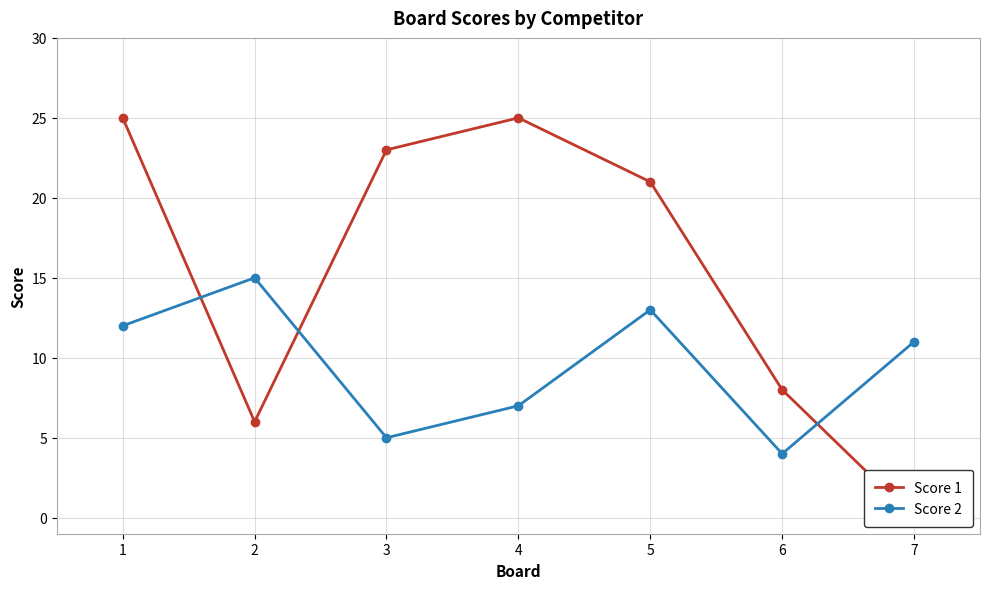

How many interior local valleys does the Score 2 series have?

2